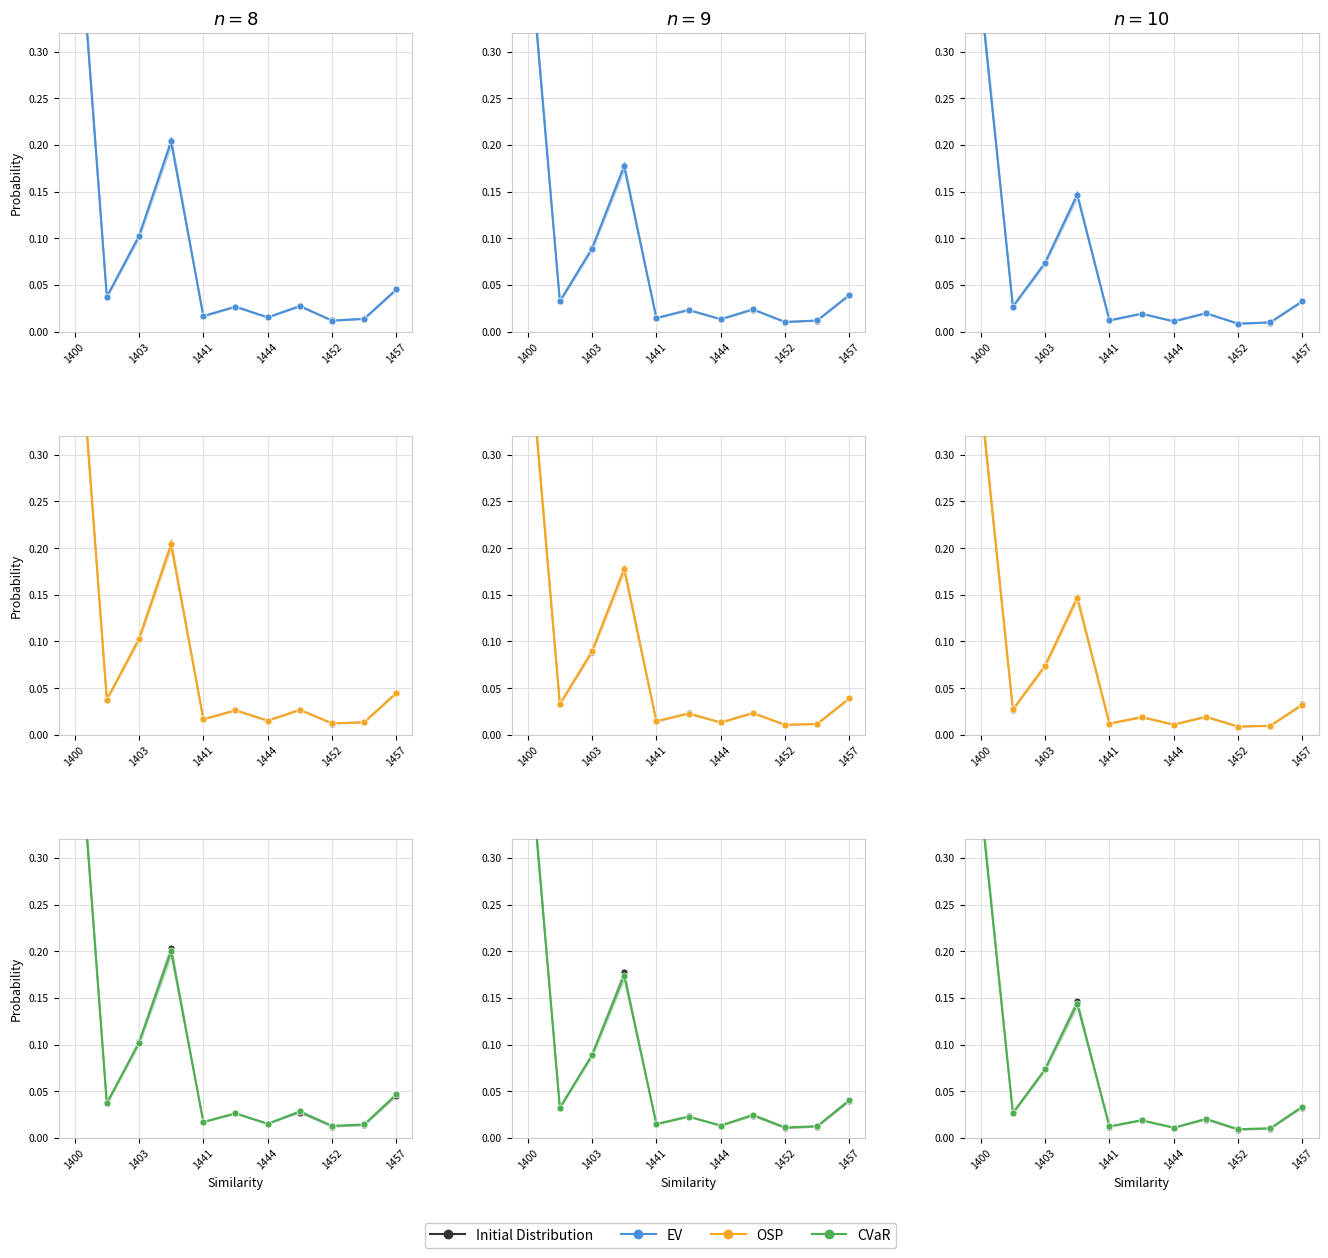

How many interior local peaks does the OSP series have?

3